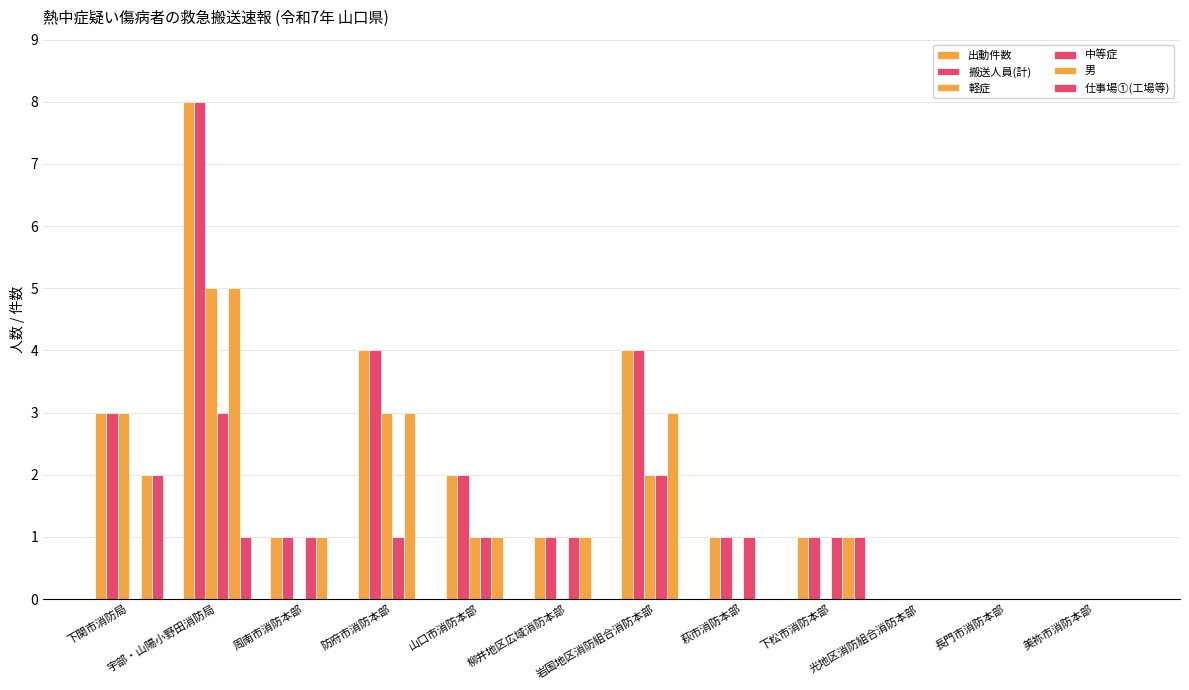

At which label does 中等症 first exceed 1?

宇部・山陽小野田消防局